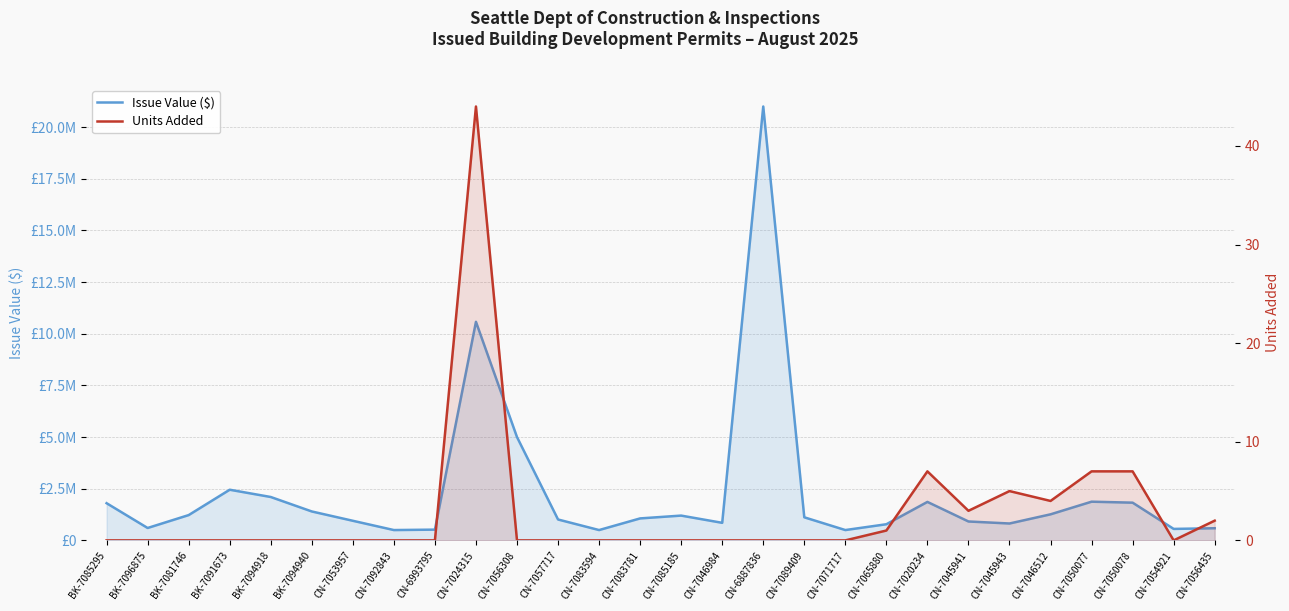

How many values in the Issue Value ($) series exceed 1117301?

13